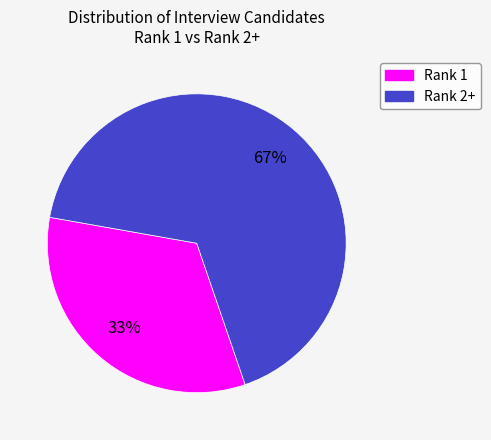

To the nearest percent, what is the average slice percentage?

50%